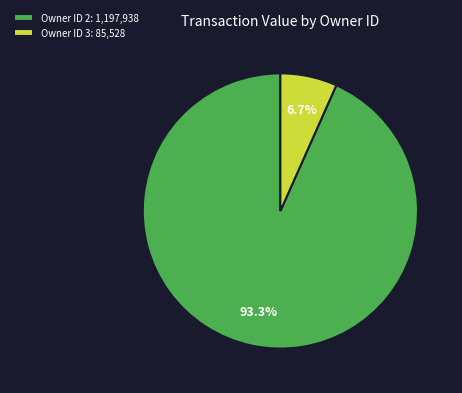

What is the smallest slice in the pie chart?

Owner ID 3: 85,528